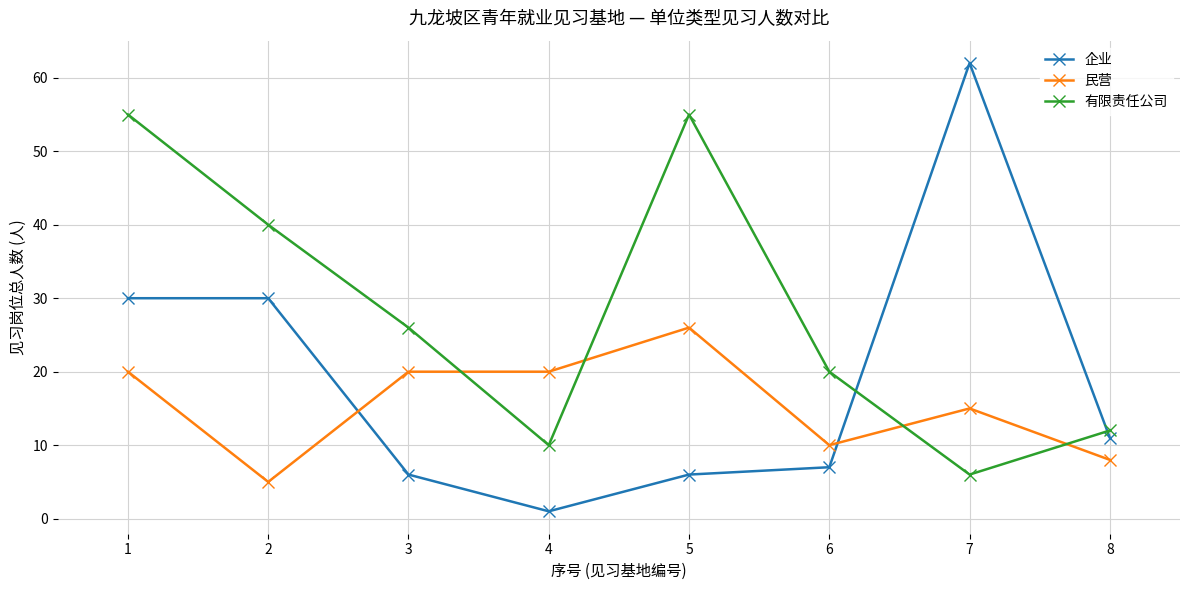

Is it true that 企业 equals 6 at 3?

True